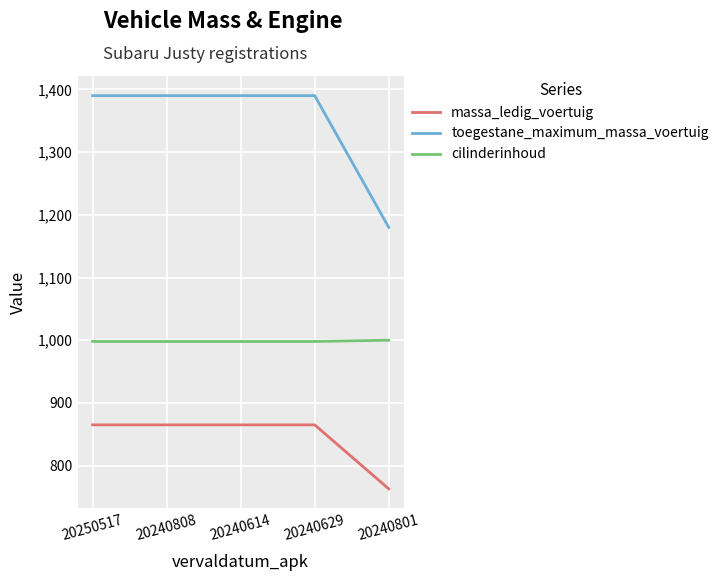

Which series has the largest range (max minus min)?

toegestane_maximum_massa_voertuig